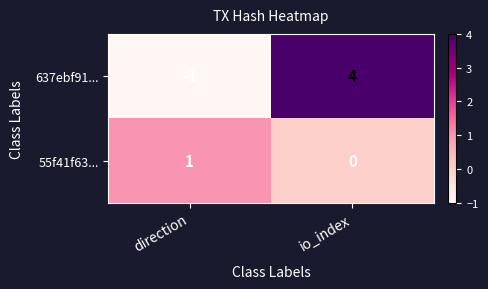

What is the sum of the 637ebf91... values at direction and io_index?

3